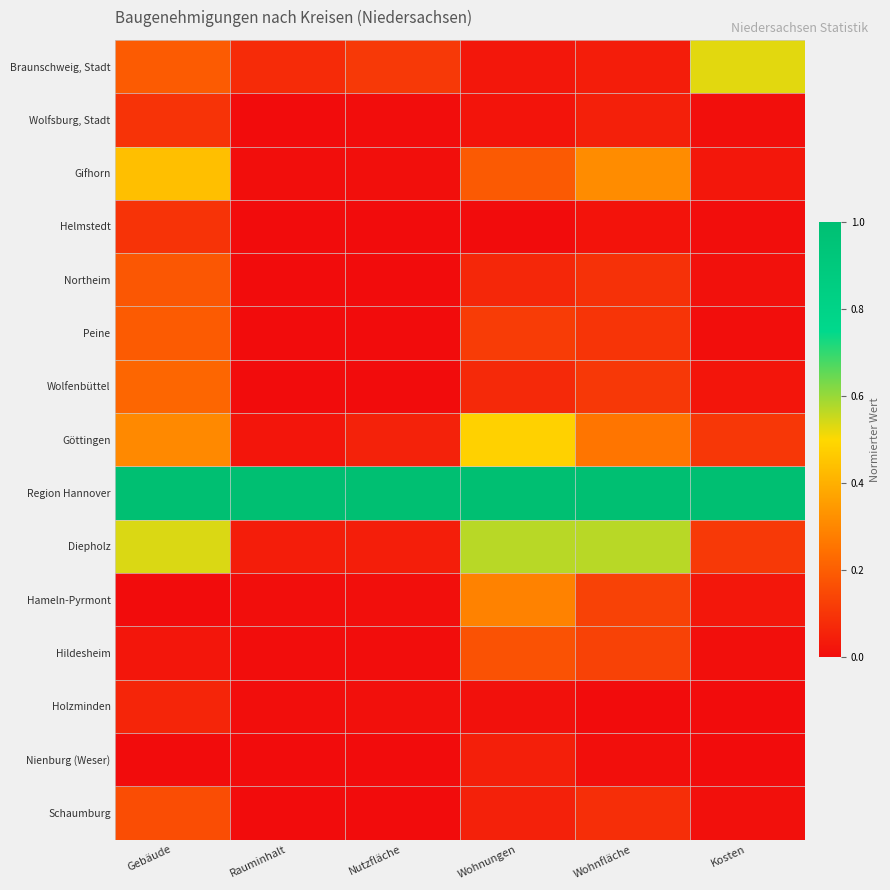

Reading left to right, extract all data points from this chart.

Braunschweig, Stadt: Gebäude=0.2	Rauminhalt=0.1	Nutzfläche=0.1	Wohnungen=0.0	Wohnfläche=0.0	Kosten=0.5
Wolfsburg, Stadt: Gebäude=0.1	Rauminhalt=0.0	Nutzfläche=0.0	Wohnungen=0.0	Wohnfläche=0.0	Kosten=0.0
Gifhorn: Gebäude=0.4	Rauminhalt=0.0	Nutzfläche=0.0	Wohnungen=0.2	Wohnfläche=0.3	Kosten=0.0
Helmstedt: Gebäude=0.1	Rauminhalt=0.0	Nutzfläche=0.0	Wohnungen=0.0	Wohnfläche=0.0	Kosten=0.0
Northeim: Gebäude=0.2	Rauminhalt=0.0	Nutzfläche=0.0	Wohnungen=0.1	Wohnfläche=0.1	Kosten=0.0
Peine: Gebäude=0.2	Rauminhalt=0.0	Nutzfläche=0.0	Wohnungen=0.1	Wohnfläche=0.1	Kosten=0.0
Wolfenbüttel: Gebäude=0.2	Rauminhalt=0.0	Nutzfläche=0.0	Wohnungen=0.1	Wohnfläche=0.1	Kosten=0.0
Göttingen: Gebäude=0.3	Rauminhalt=0.0	Nutzfläche=0.1	Wohnungen=0.5	Wohnfläche=0.3	Kosten=0.1
Region Hannover: Gebäude=1.0	Rauminhalt=1.0	Nutzfläche=1.0	Wohnungen=1.0	Wohnfläche=1.0	Kosten=1.0
Diepholz: Gebäude=0.5	Rauminhalt=0.0	Nutzfläche=0.0	Wohnungen=0.6	Wohnfläche=0.6	Kosten=0.1
Hameln-Pyrmont: Gebäude=0.0	Rauminhalt=0.0	Nutzfläche=0.0	Wohnungen=0.3	Wohnfläche=0.1	Kosten=0.0
Hildesheim: Gebäude=0.0	Rauminhalt=0.0	Nutzfläche=0.0	Wohnungen=0.2	Wohnfläche=0.1	Kosten=0.0
Holzminden: Gebäude=0.1	Rauminhalt=0.0	Nutzfläche=0.0	Wohnungen=0.0	Wohnfläche=0.0	Kosten=0.0
Nienburg (Weser): Gebäude=0.0	Rauminhalt=0.0	Nutzfläche=0.0	Wohnungen=0.0	Wohnfläche=0.0	Kosten=0.0
Schaumburg: Gebäude=0.2	Rauminhalt=0.0	Nutzfläche=0.0	Wohnungen=0.1	Wohnfläche=0.1	Kosten=0.0